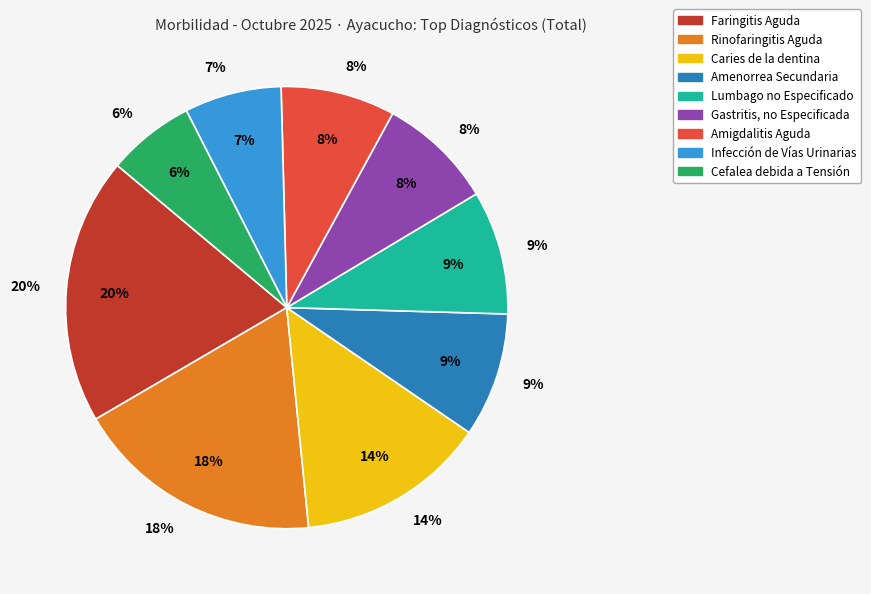

True or false: M545 - Lumbago no Especificado accounts for 9% of the total.

True